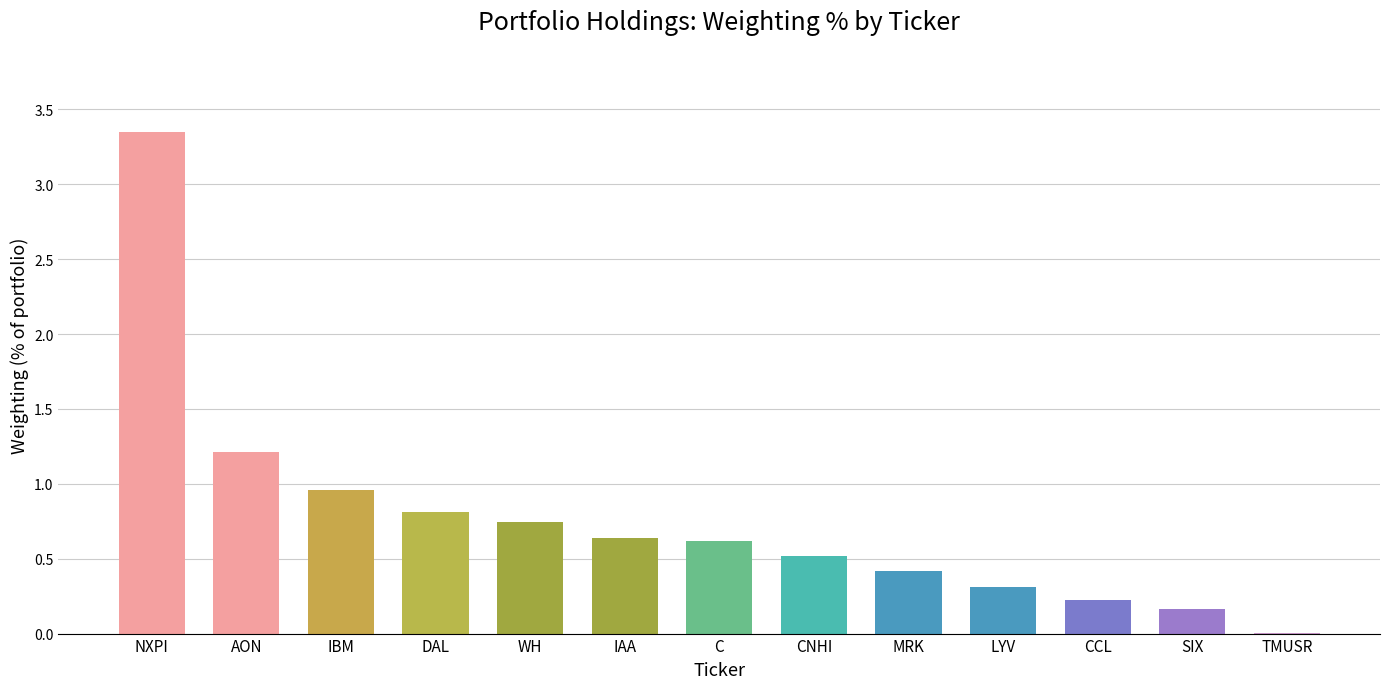

True or false: the data shows 1.0 at IBM.

True